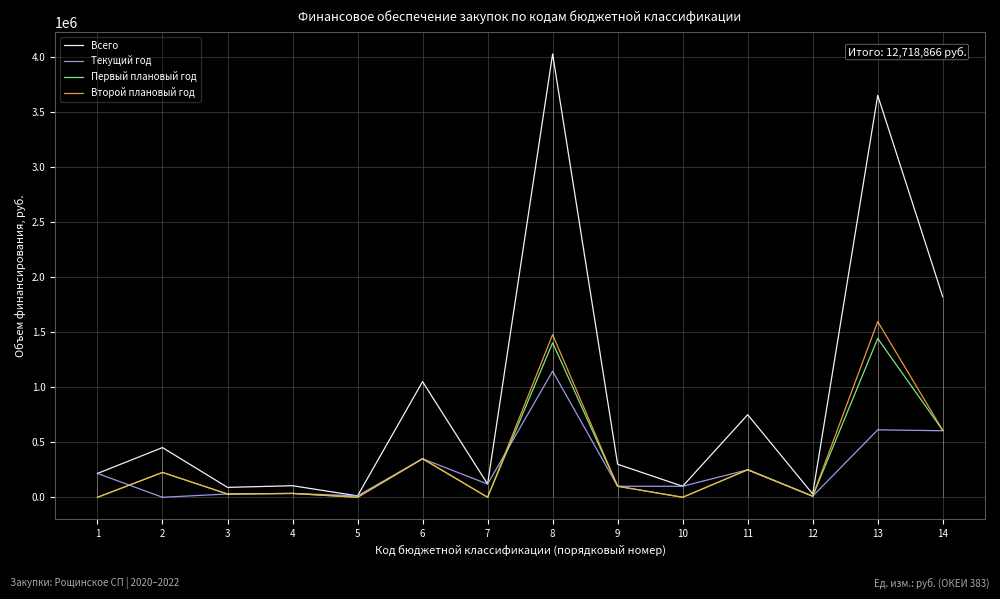

How many distinct data groups are displayed?

4